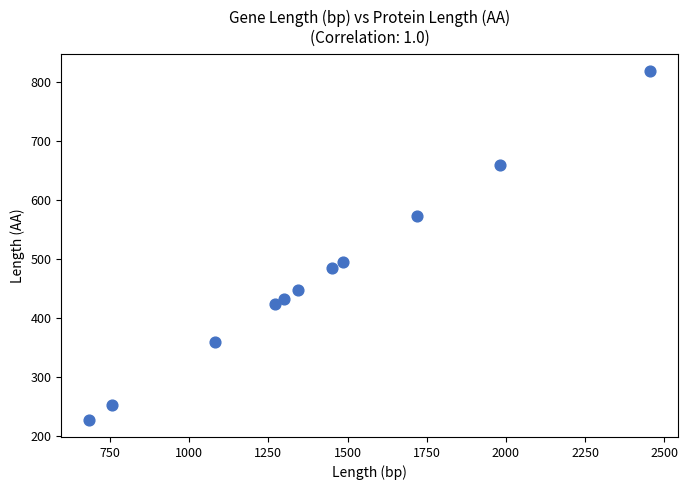

What is the average Y value?

470